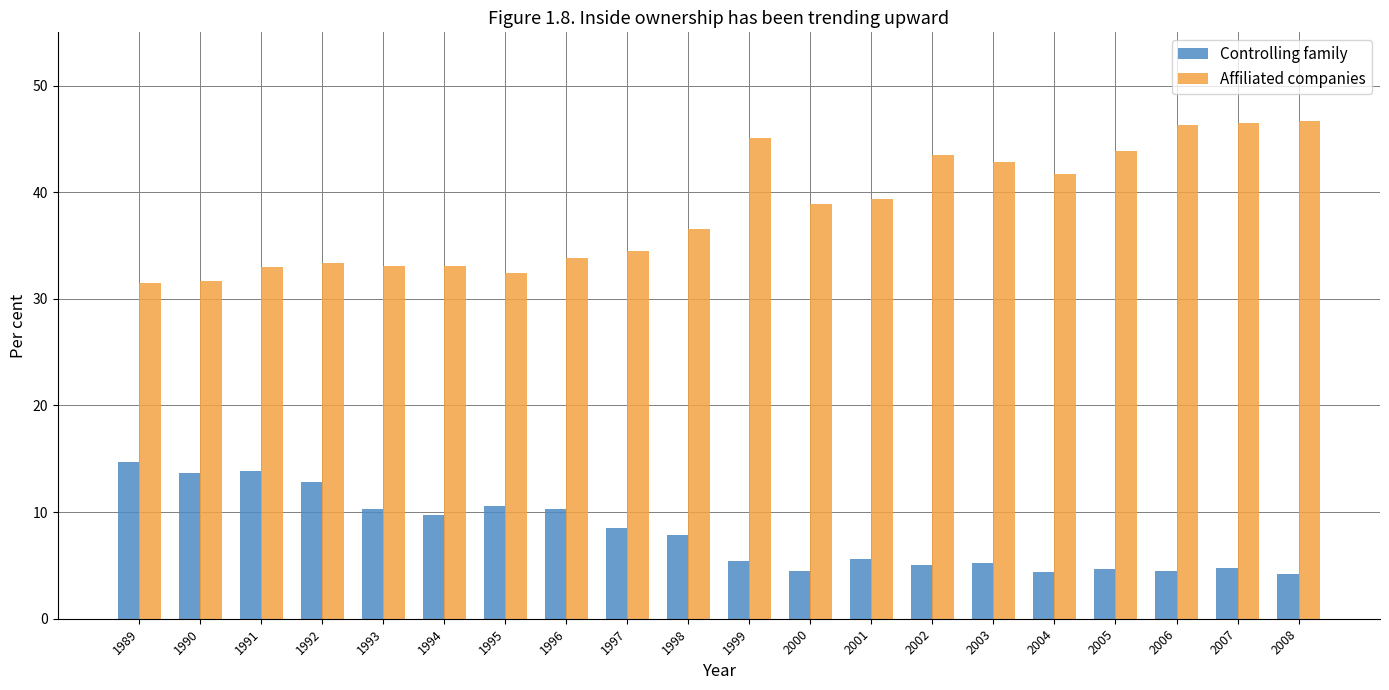

True or false: Controlling family has a value of 4.5 at 2000.

True